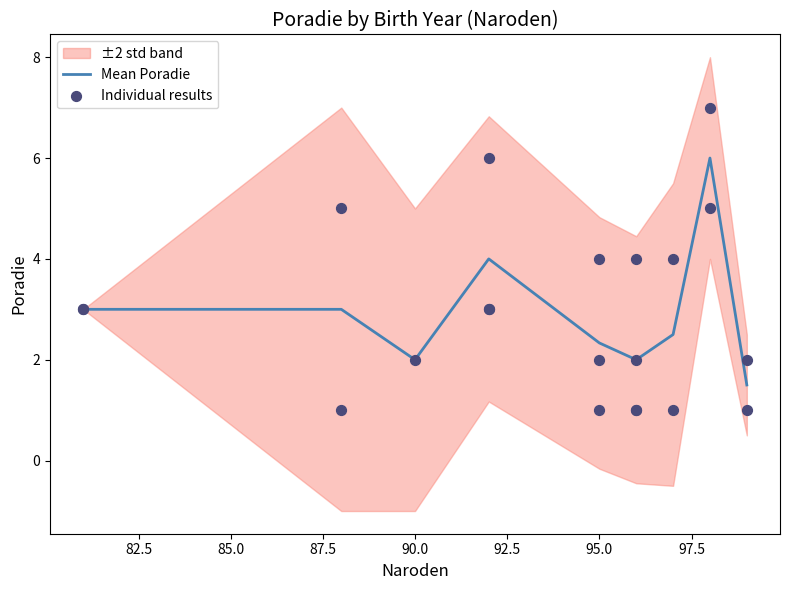

Between 97 and 88, which is larger?

88